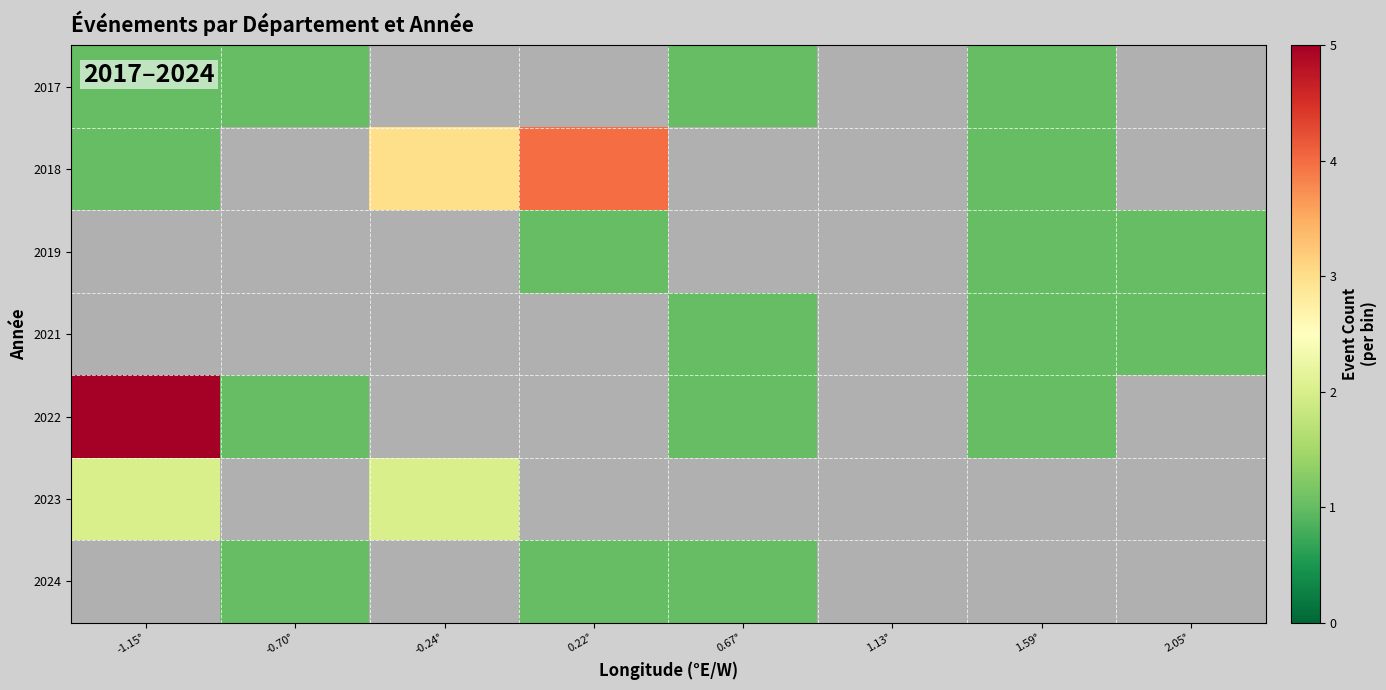

Where is row_5 nearest to the value 2?

-1.15°